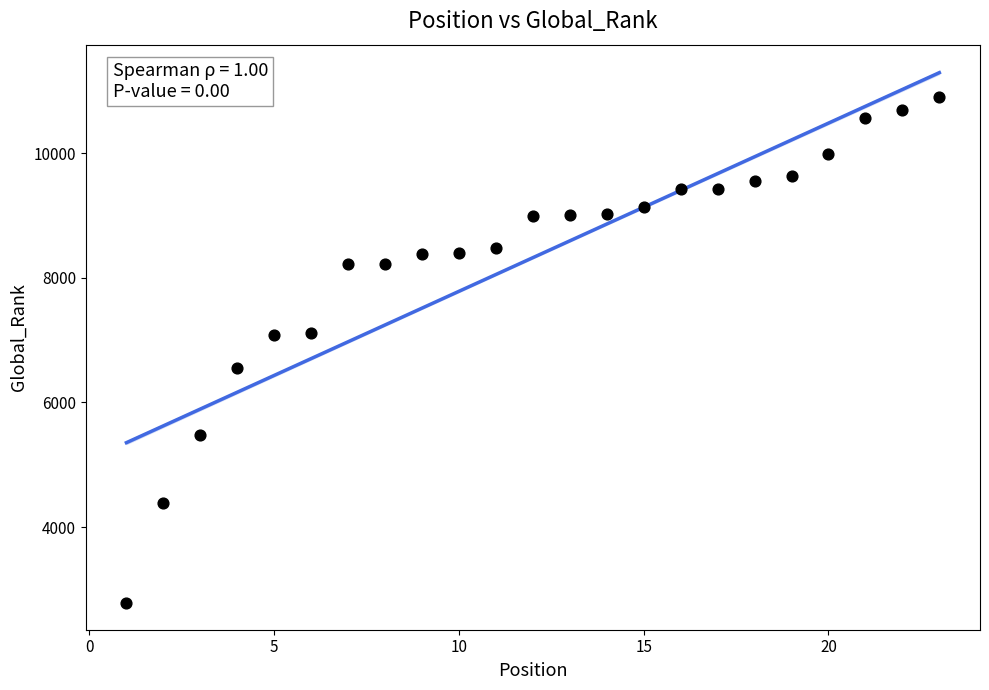

What is the range of X values (max minus min)?

22